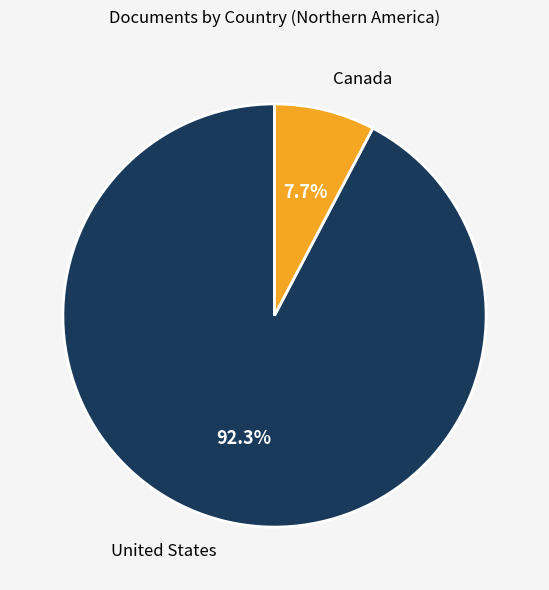

Is there any slice that represents more than half of the pie?

Yes